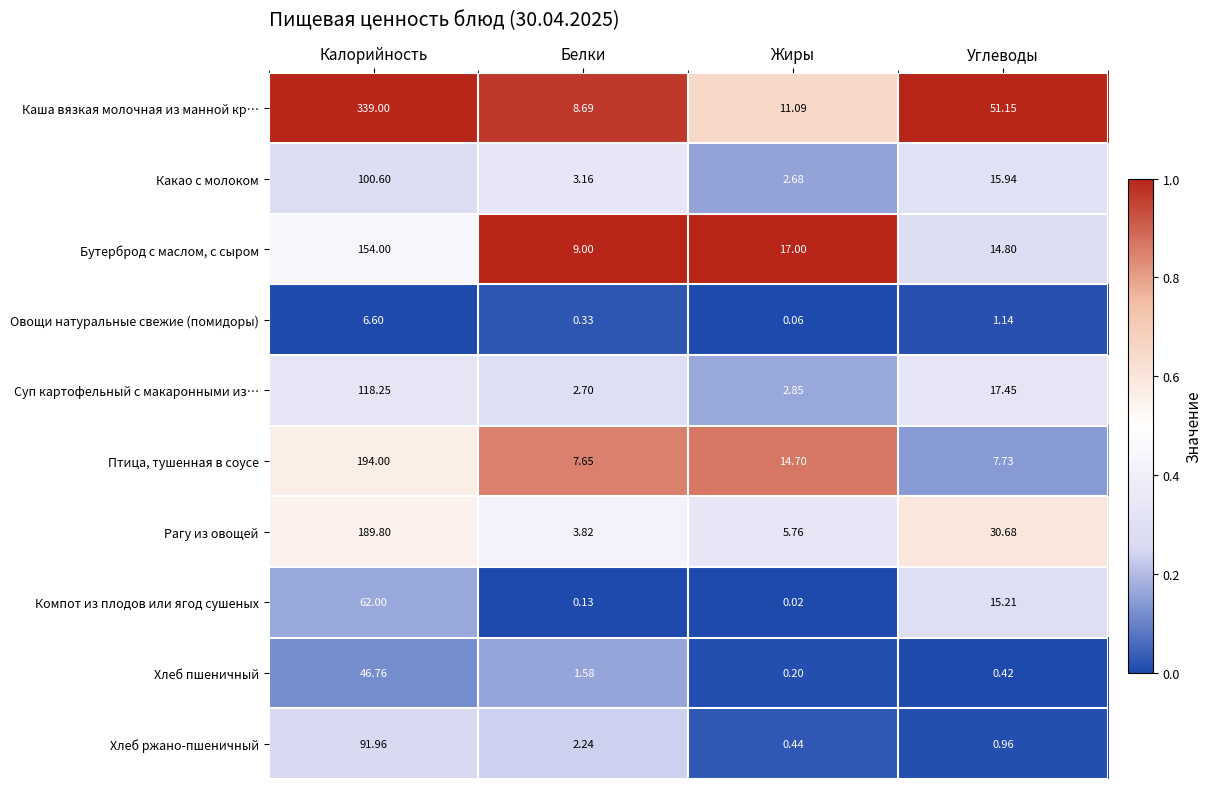

At how many categories does at least one series exceed 0?

4